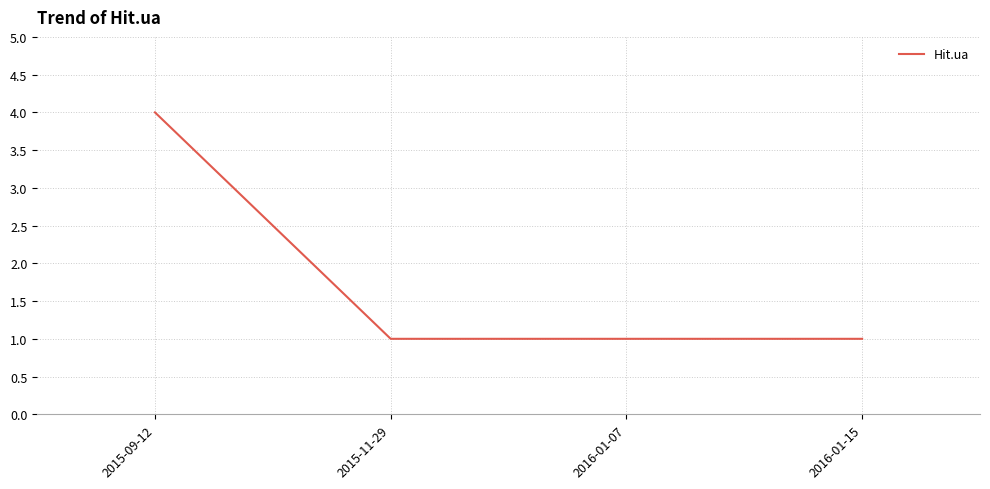

Approximately how many times larger is the value at 2015-11-29 compared to 2016-01-07?

1.0